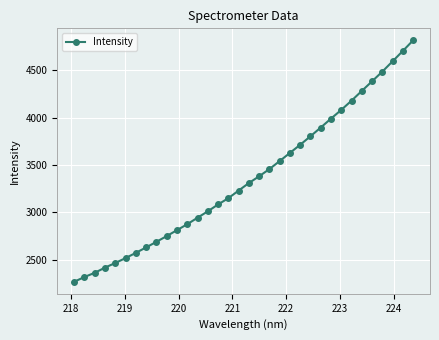

What is the sum of all values?

114344.1